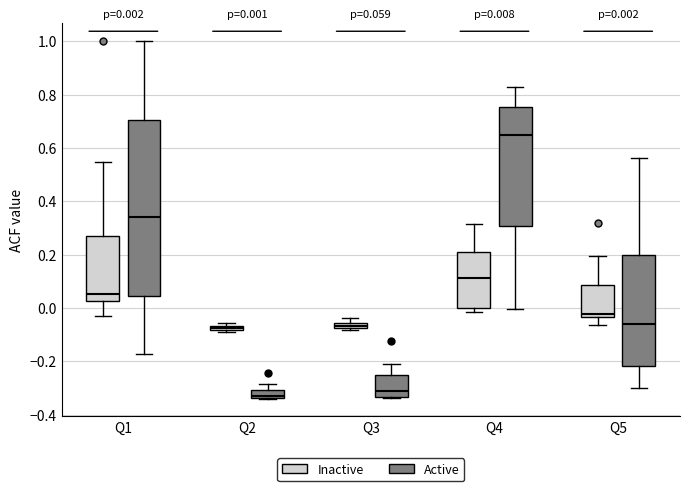

Which box is the tallest, from its lower edge to its upper edge?

Q1 (Active)